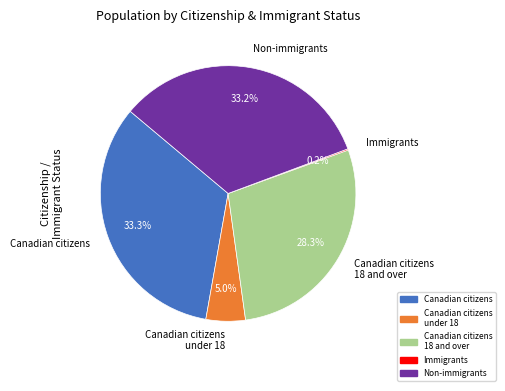

Is Non-immigrants the majority of the pie?

No